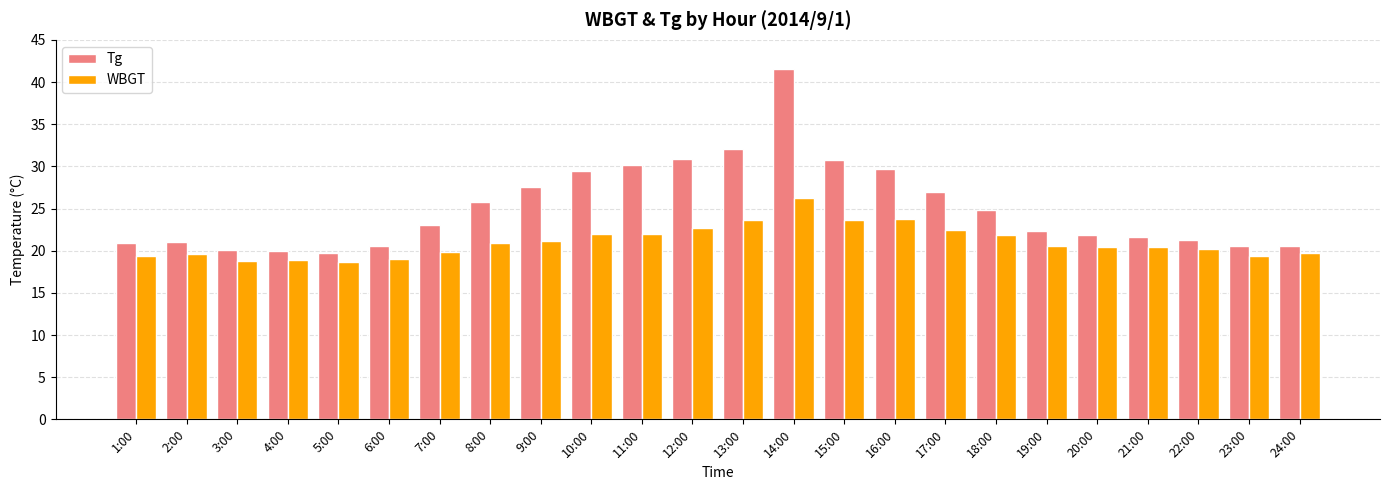

What is the minimum value shown in the chart?

18.7